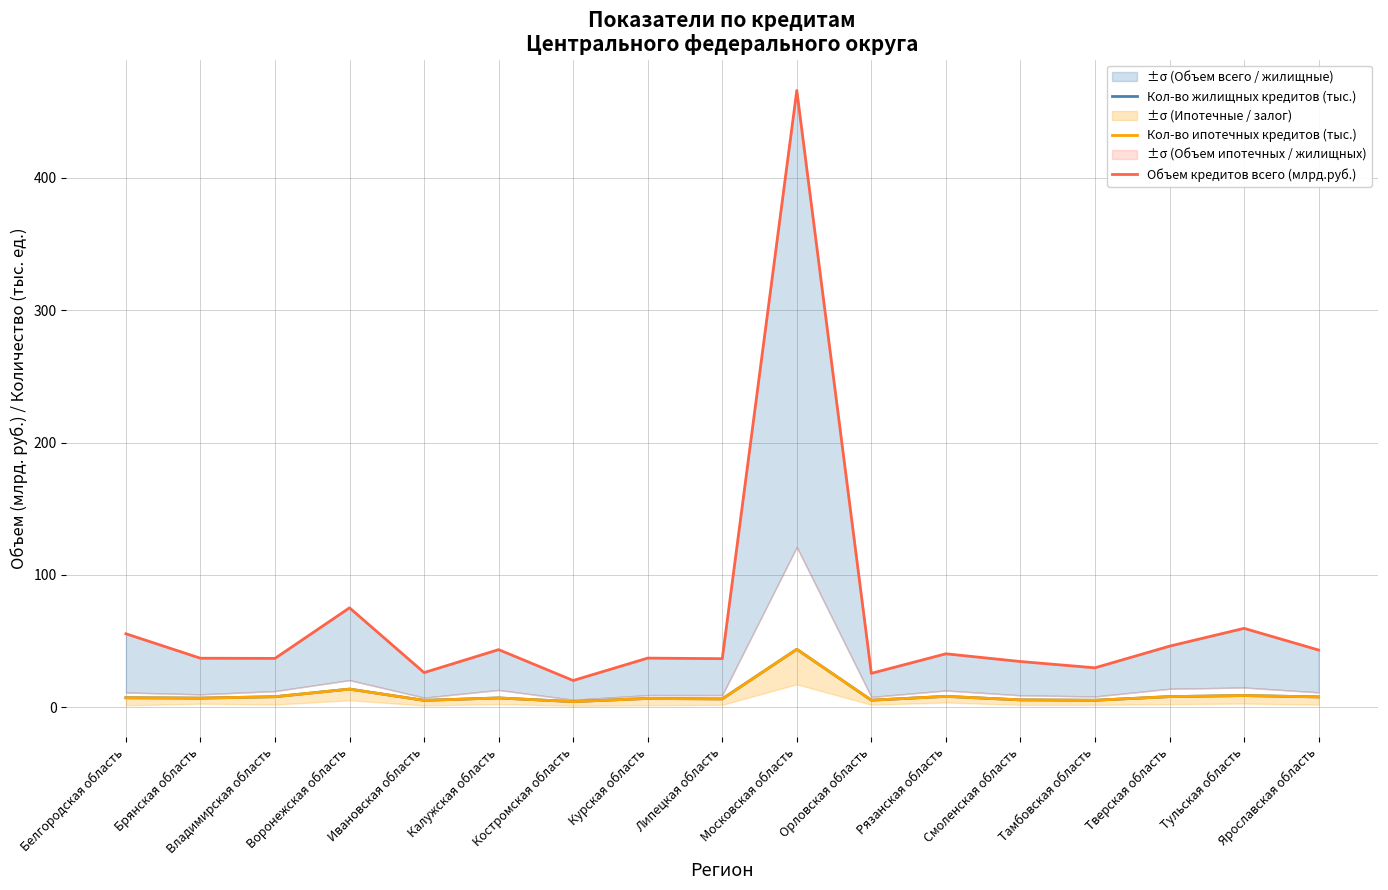

What is the highest value of the Кол-во жилищных кредитов (тыс.) series?

43.7